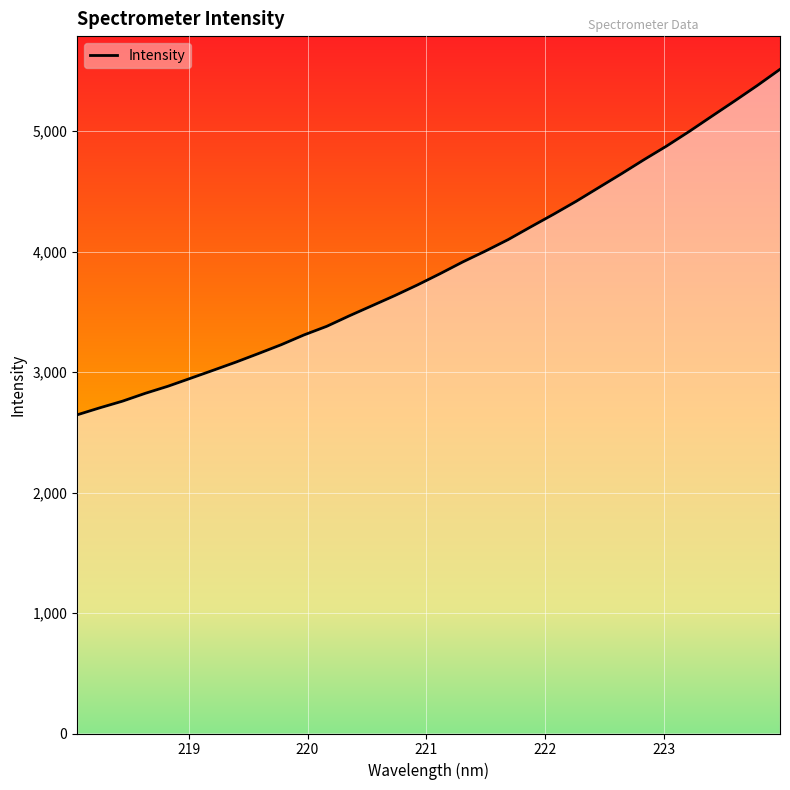

What is the maximum value shown in the chart?

5514.4